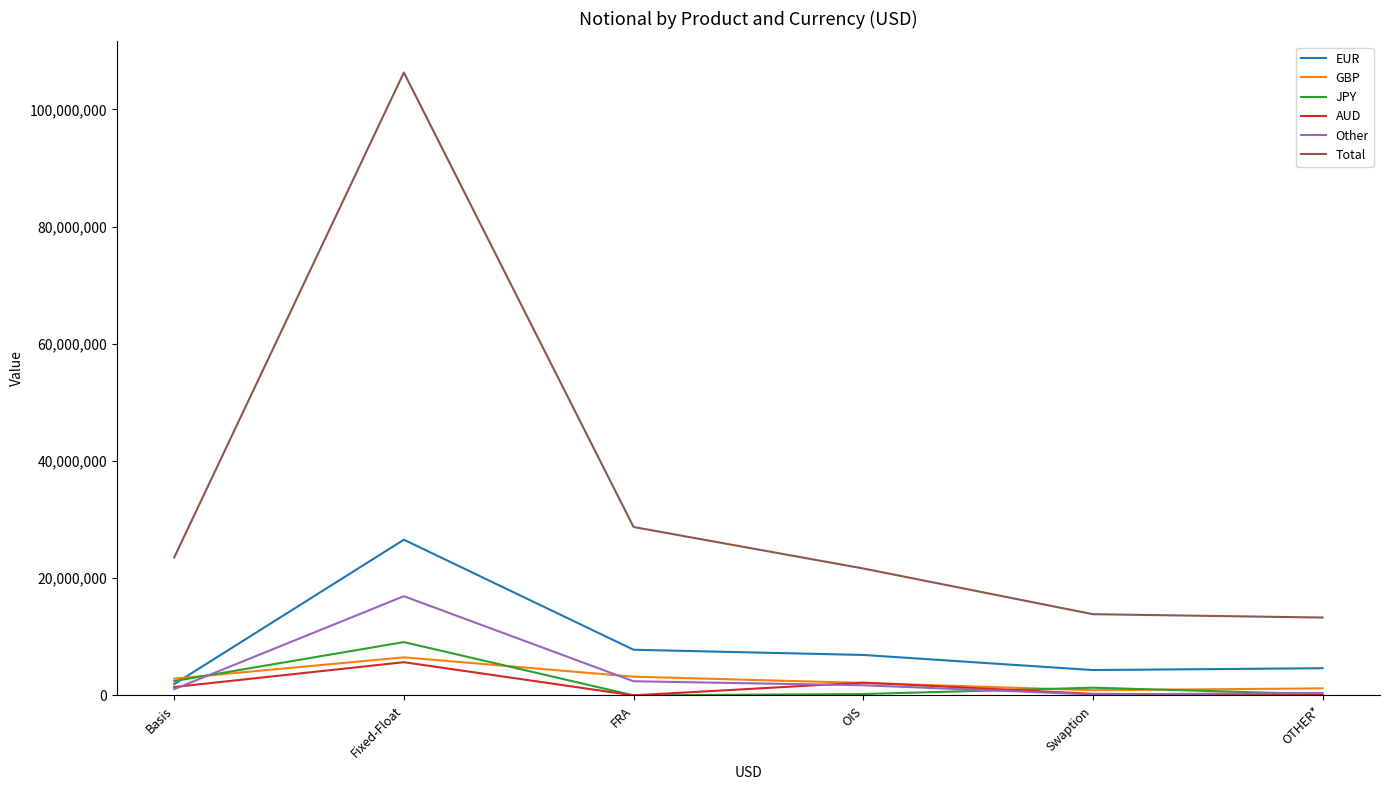

The Total series shows 58987296 at Fixed-Float. True or false?

False